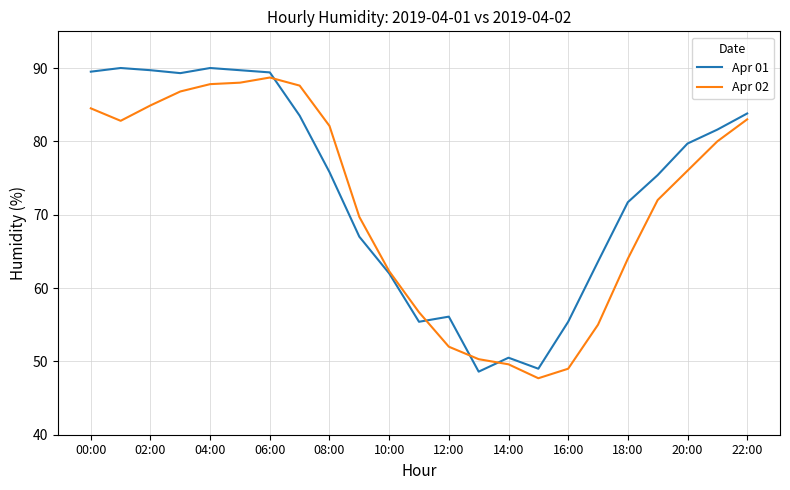

What is the minimum value shown in the chart?

47.7